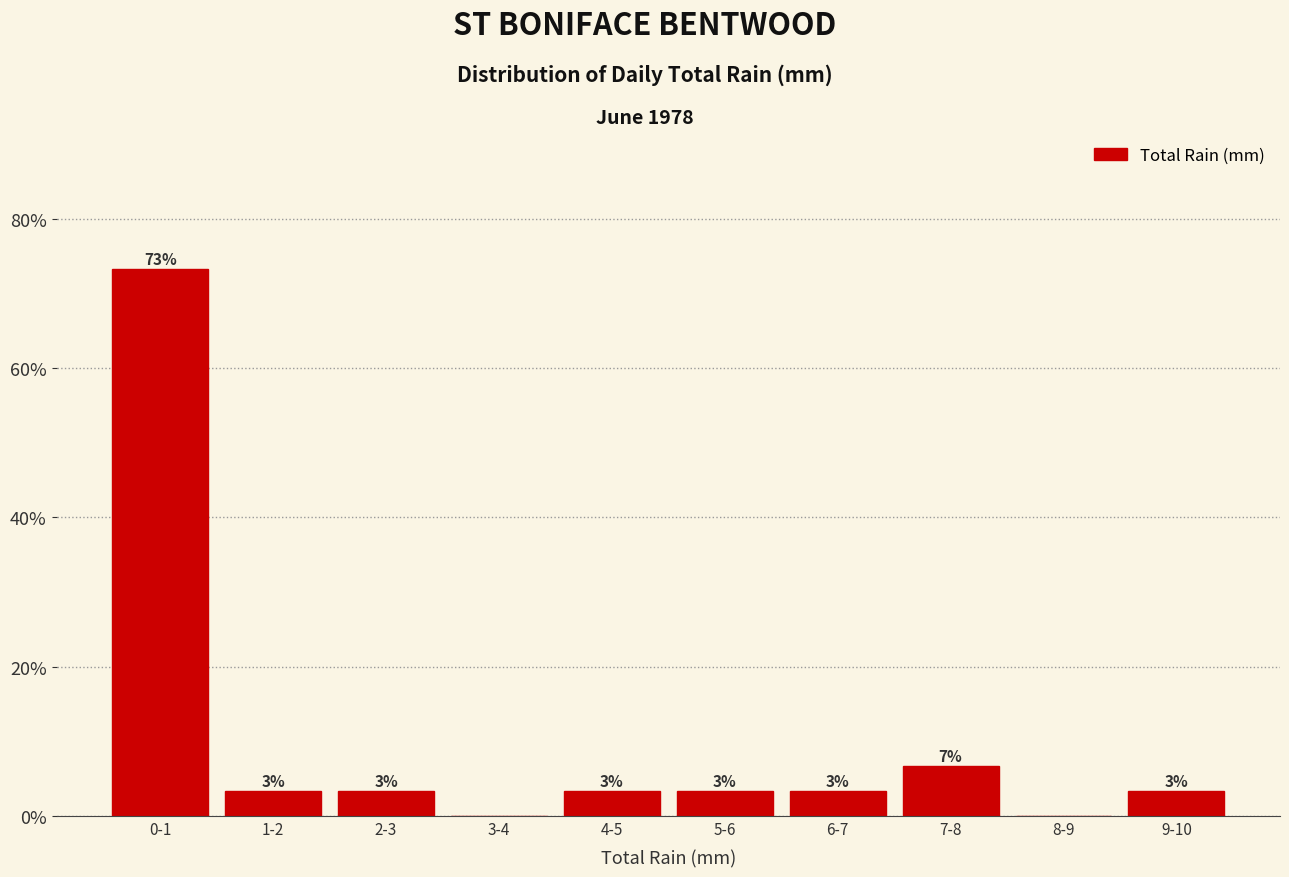

Are the bars horizontal?

No